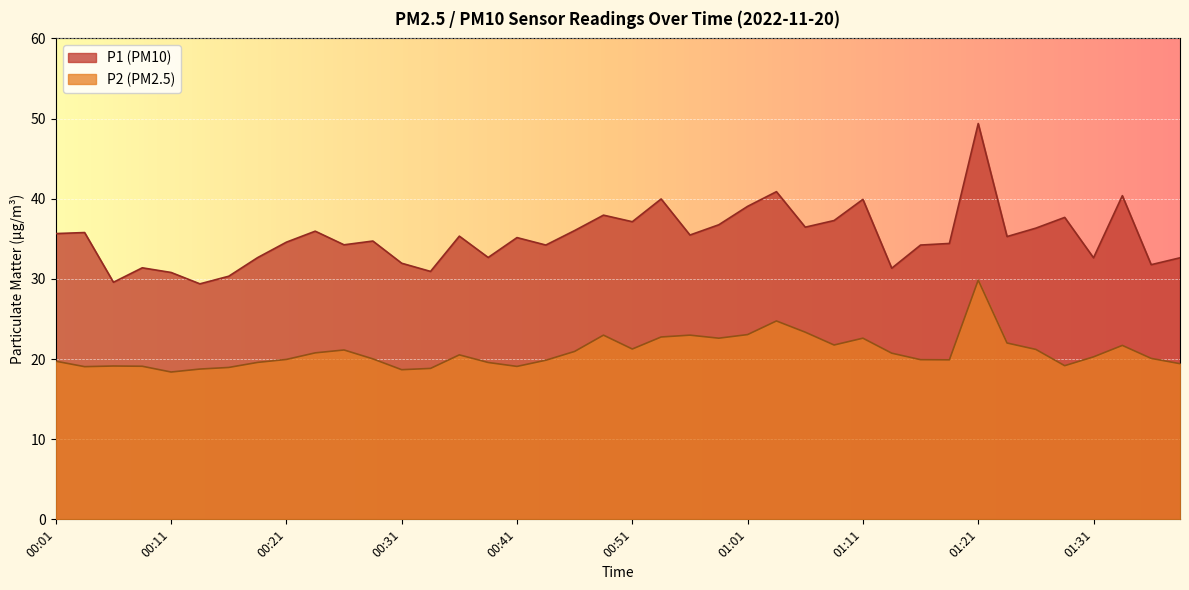

What is the sum of the P1 values at 00:31 and 00:38?

64.6